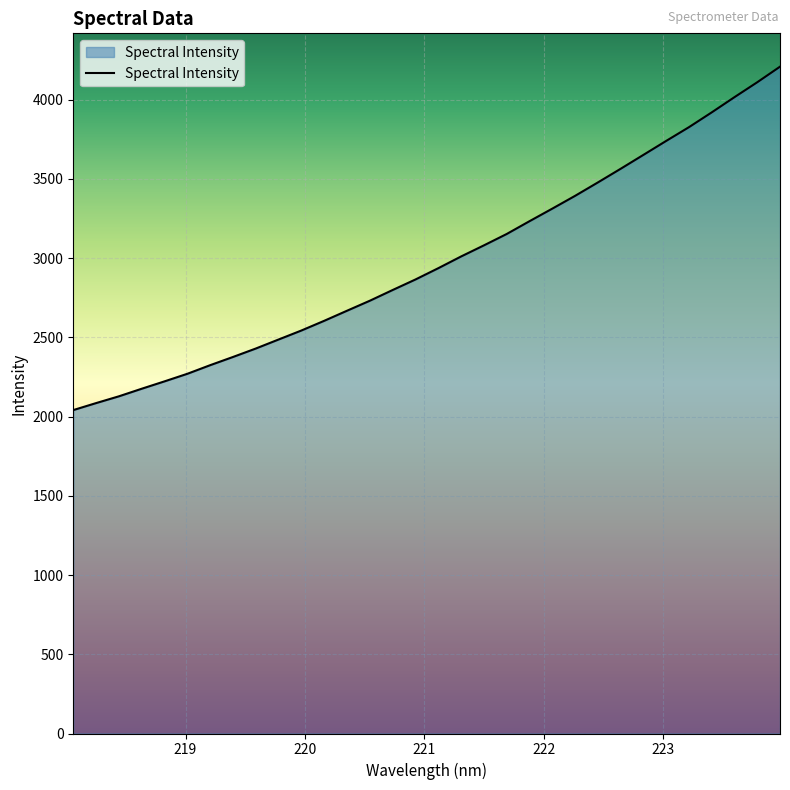

What is the minimum value shown in the chart?

2040.8